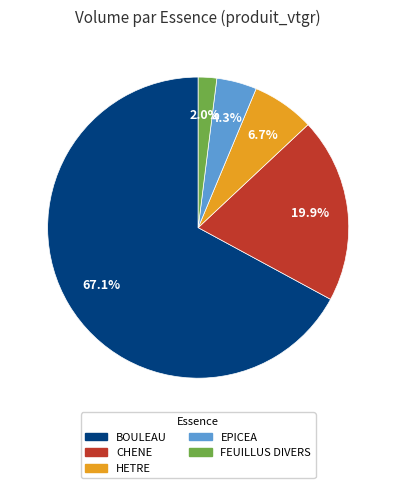

Count the number of slices in the pie.

5